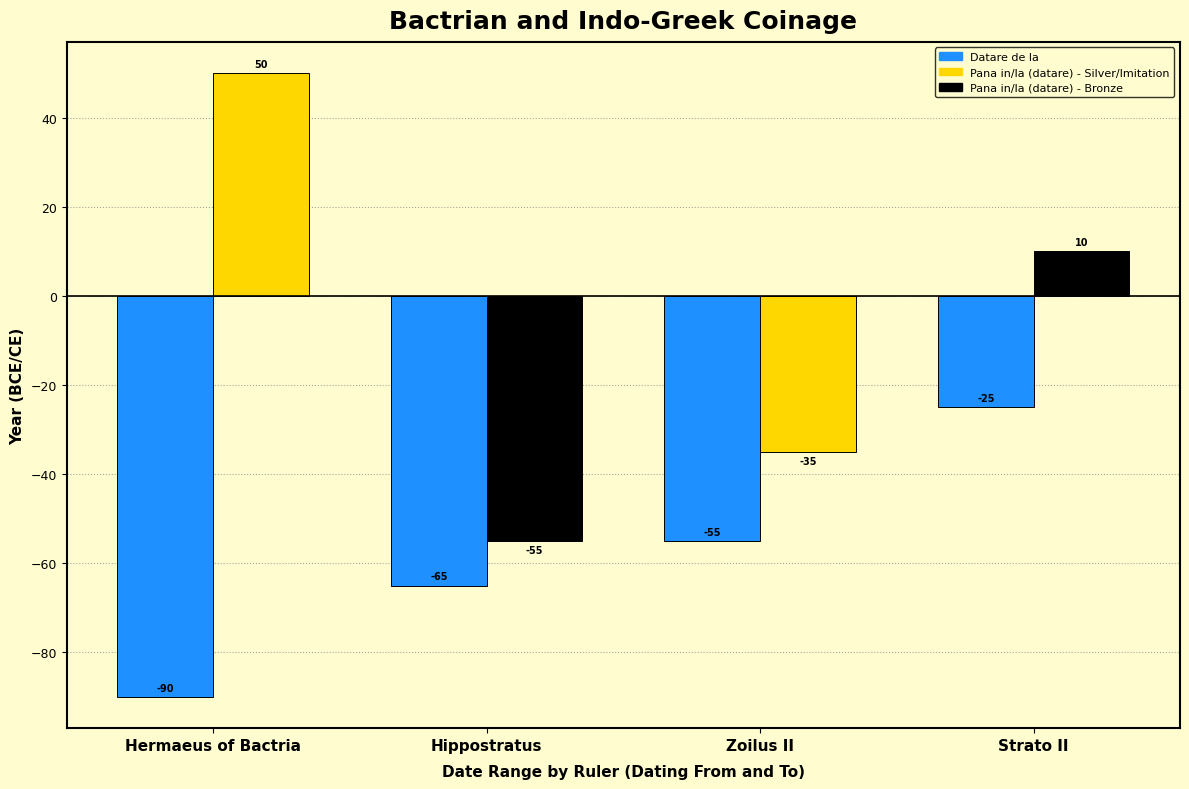

Count the number of categories in the chart.

4